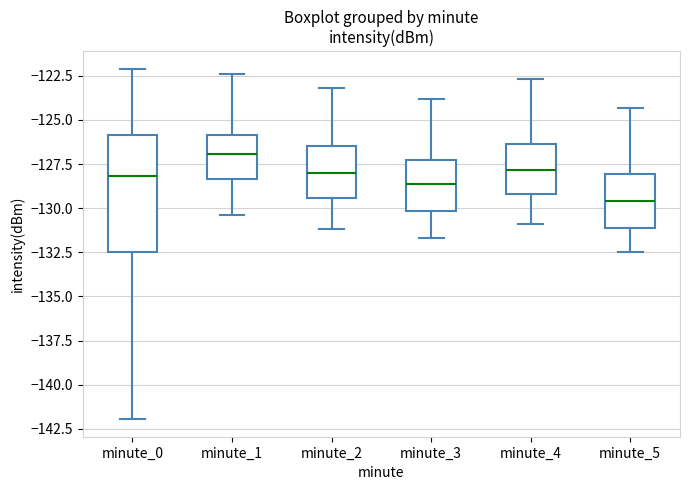

Which box's median line is the highest?

minute_1